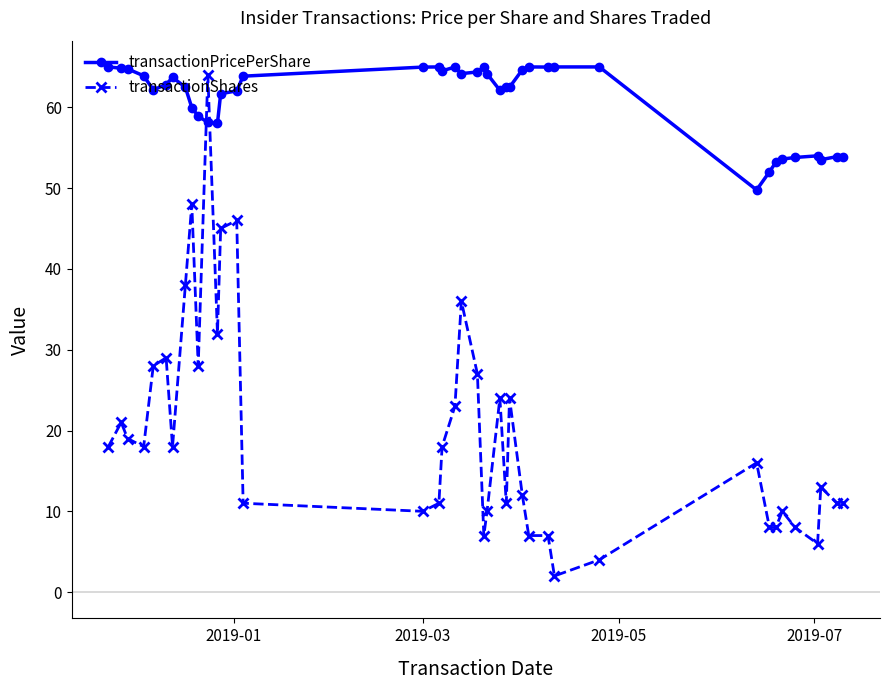

What is the highest value of the transactionPricePerShare series?

65.0